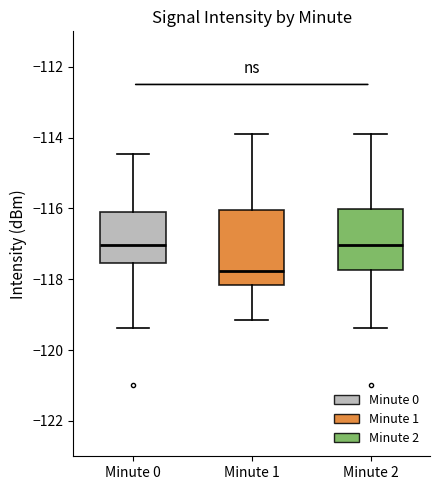

Comparing the boxes themselves (not the whiskers), which one is the tallest?

Minute 1